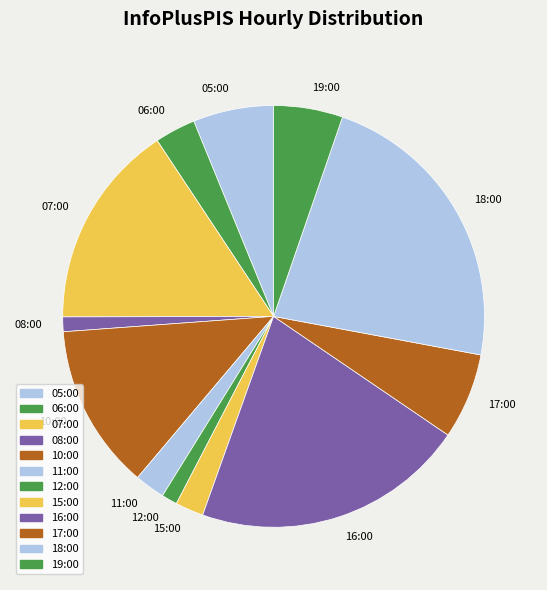

True or false: 05:00 accounts for 19% of the total.

False